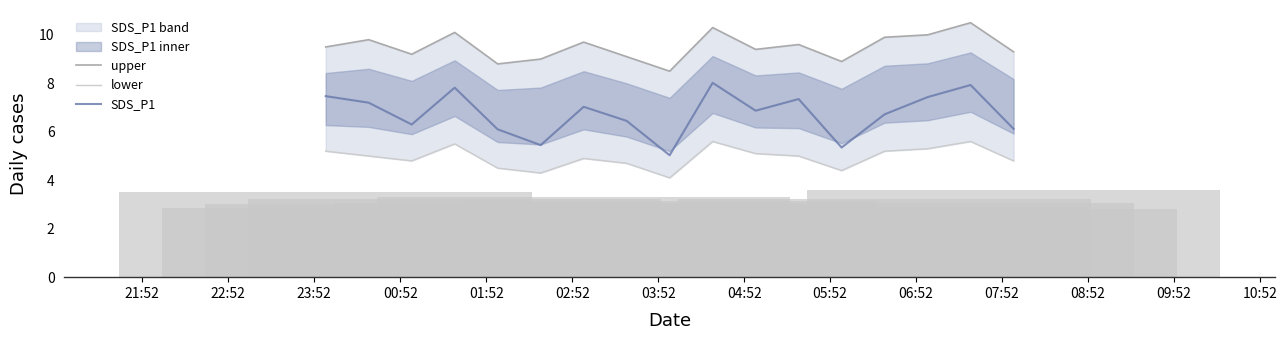

What is the minimum value for SDS_P1?

5.0